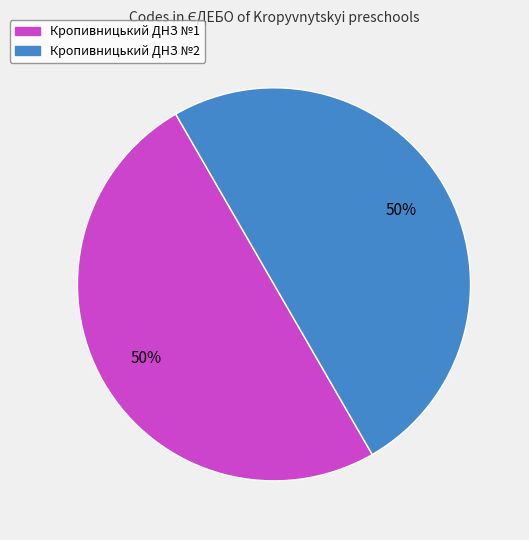

What percentage is the Кропивницький ДНЗ №2 slice, to the nearest percent?

50%